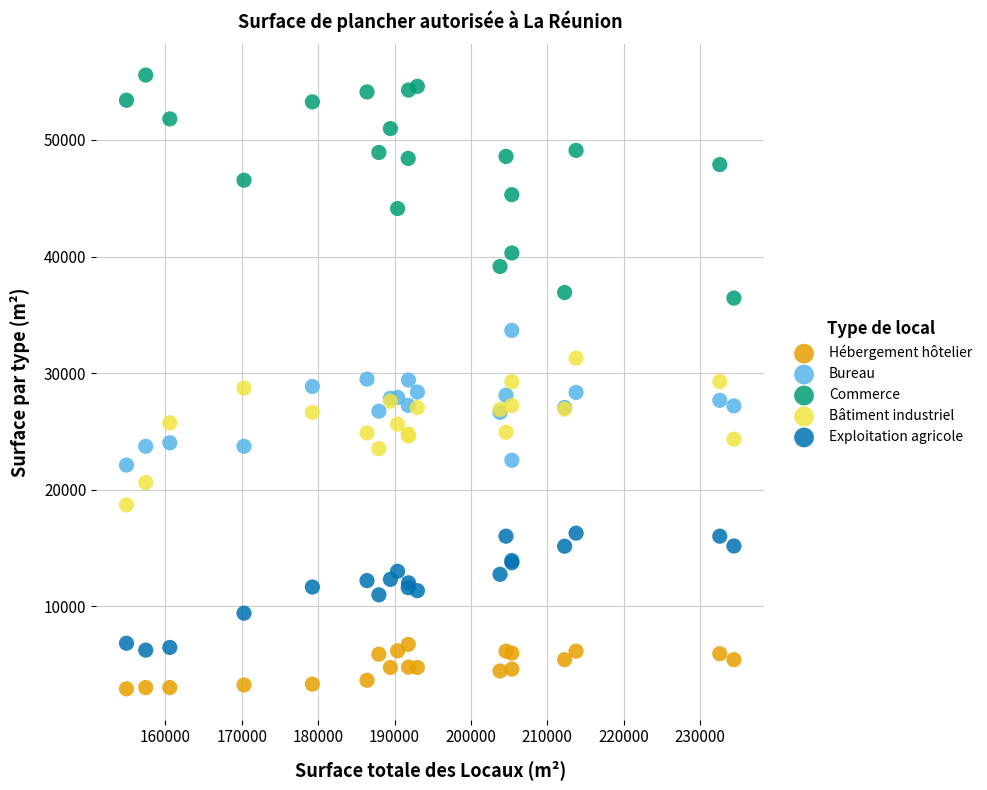

Which series has the largest Y range (max minus min)?

Commerce